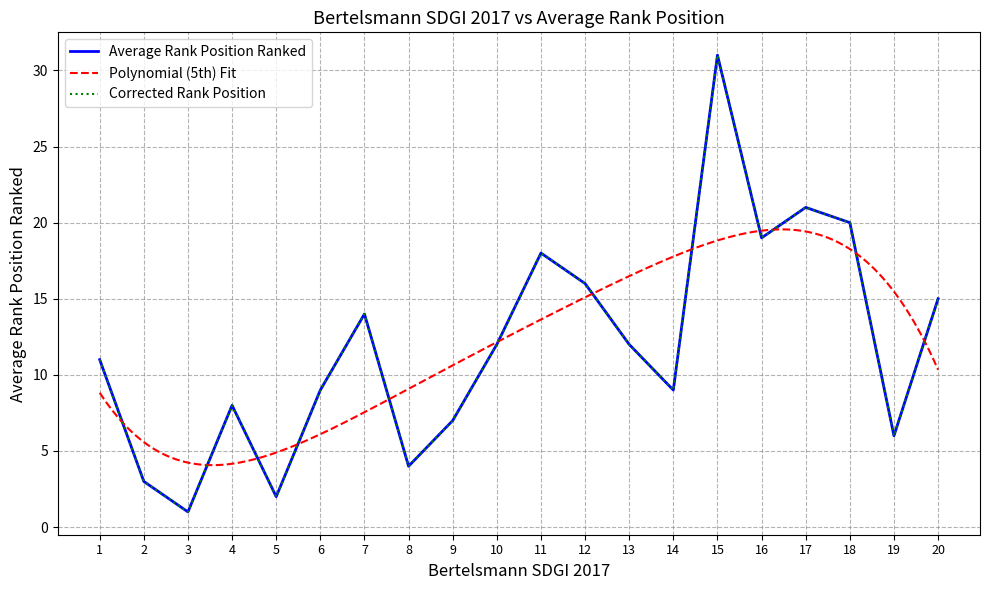

Does the chart display data point markers on the line(s)?

No